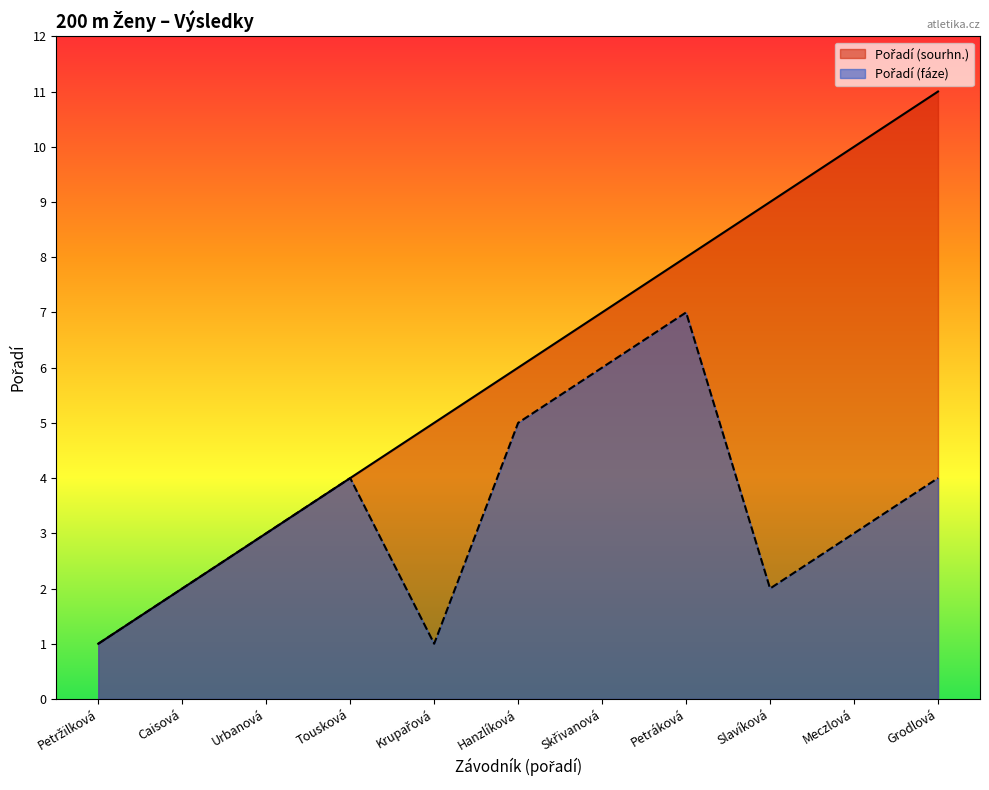

At which label does Pořadí (fáze) first exceed 3?

Tousková